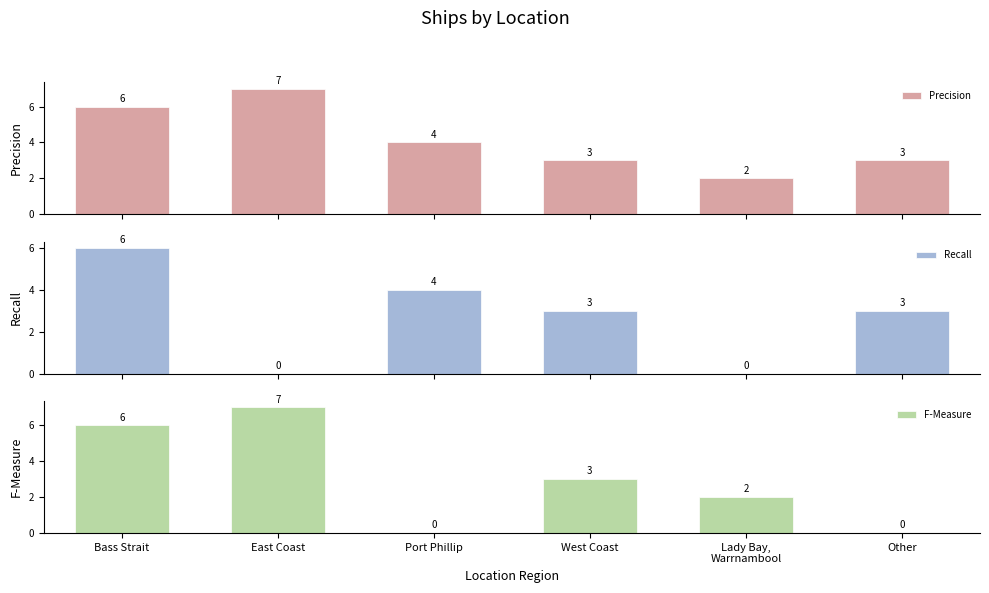

Rank the categories by Recall value from lowest to highest.

East Coast, Lady Bay,
Warrnambool, West Coast, Other, Port Phillip, Bass Strait